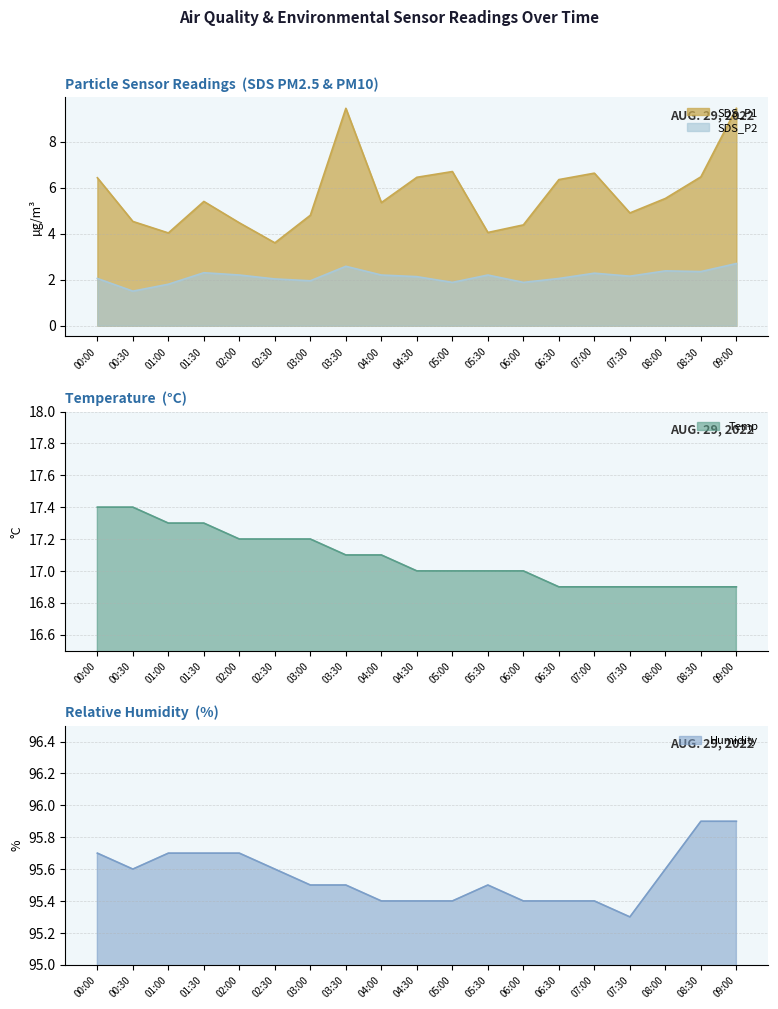

What is the label of the 2nd point from the right?

08:30